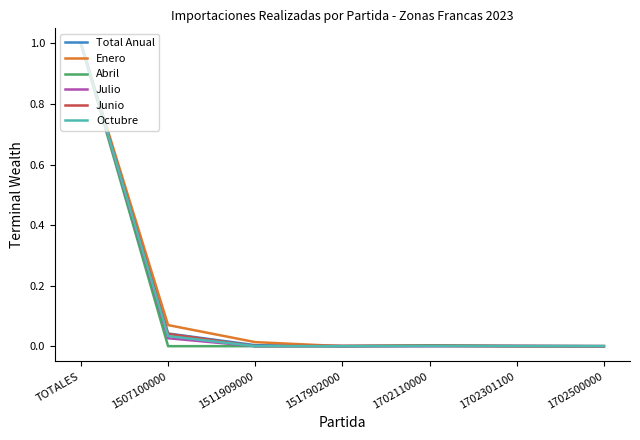

What is the difference between the Enero values at 1702301100 and TOTALES?

1.0